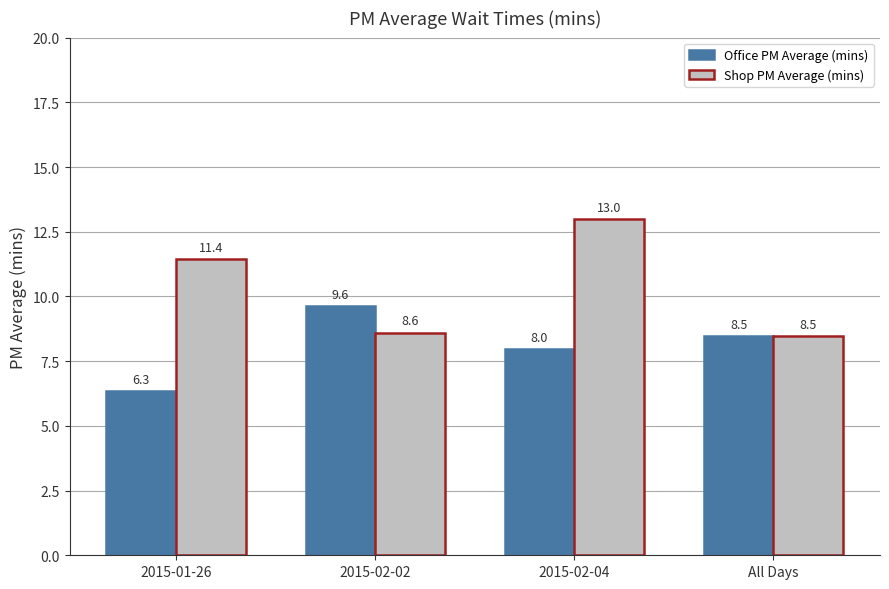

What position from the right is 2015-01-26?

4